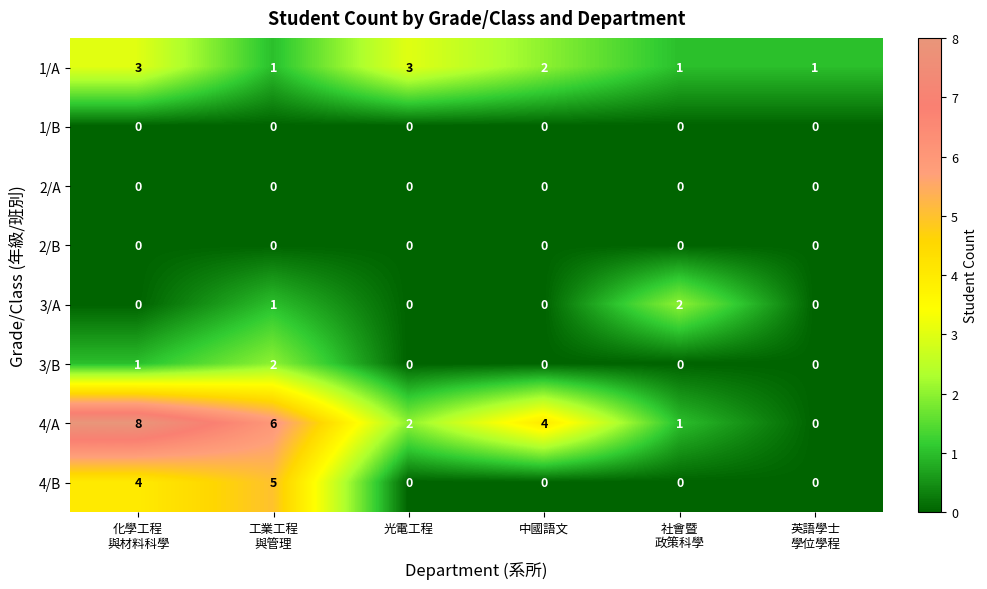

True or false: 3/A has a value of 0 at 光電工程.

True